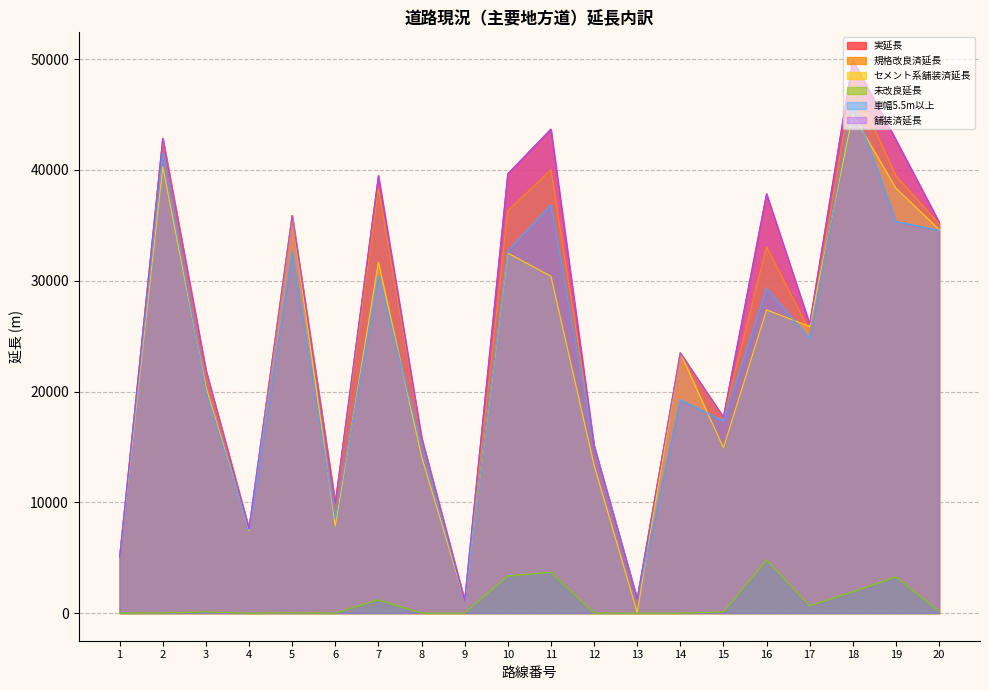

How many series are shown in this chart?

6